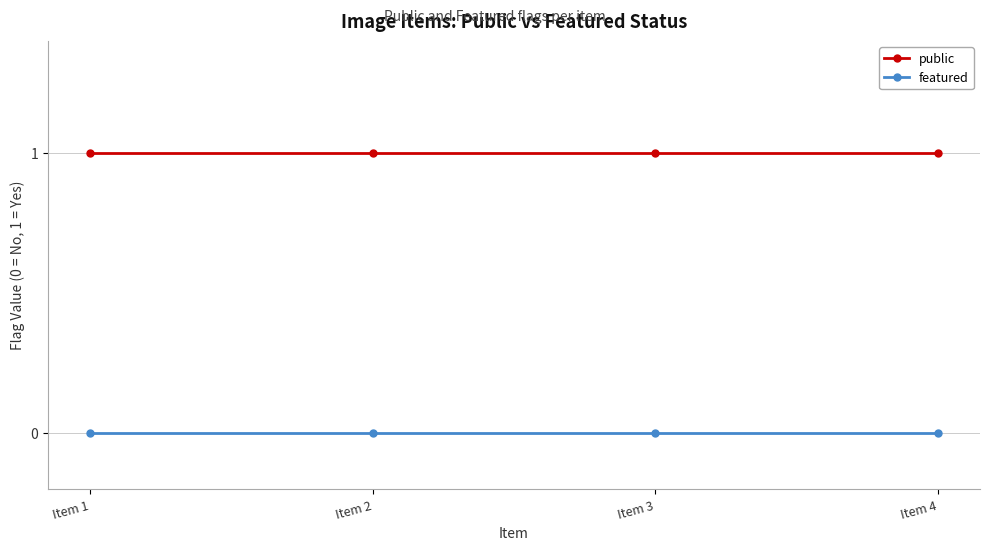

Is it true that featured equals 0 at Item 3?

True